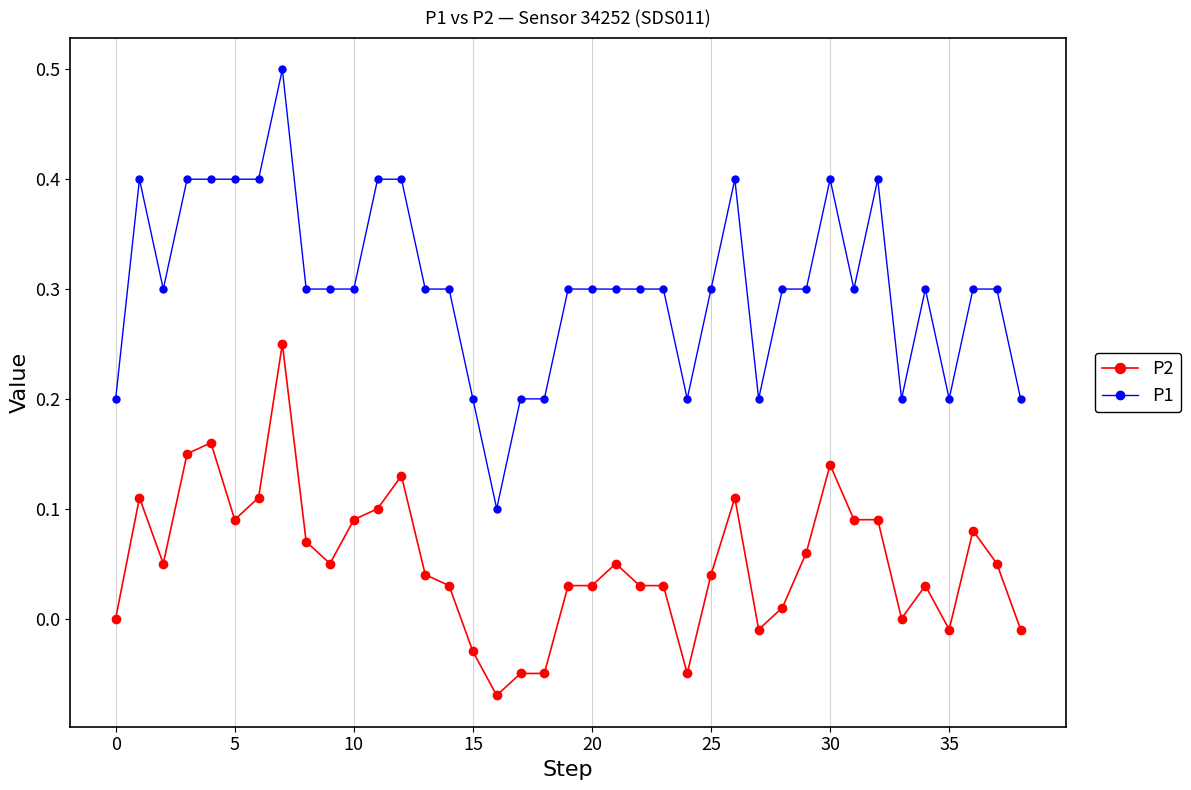

Which series has the largest total across all categories?

P1